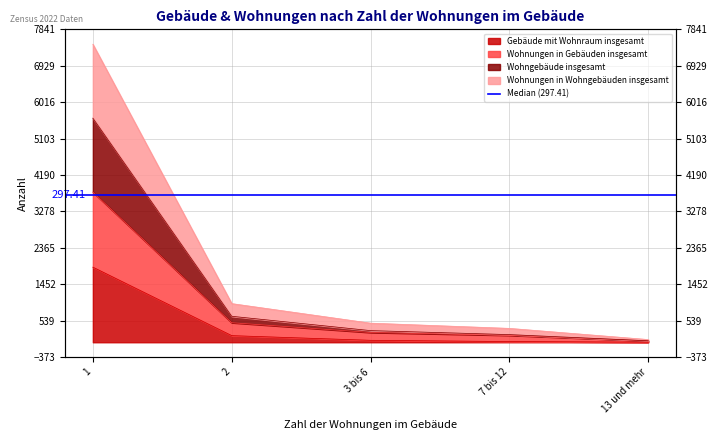

How many lines are shown in the chart?

4